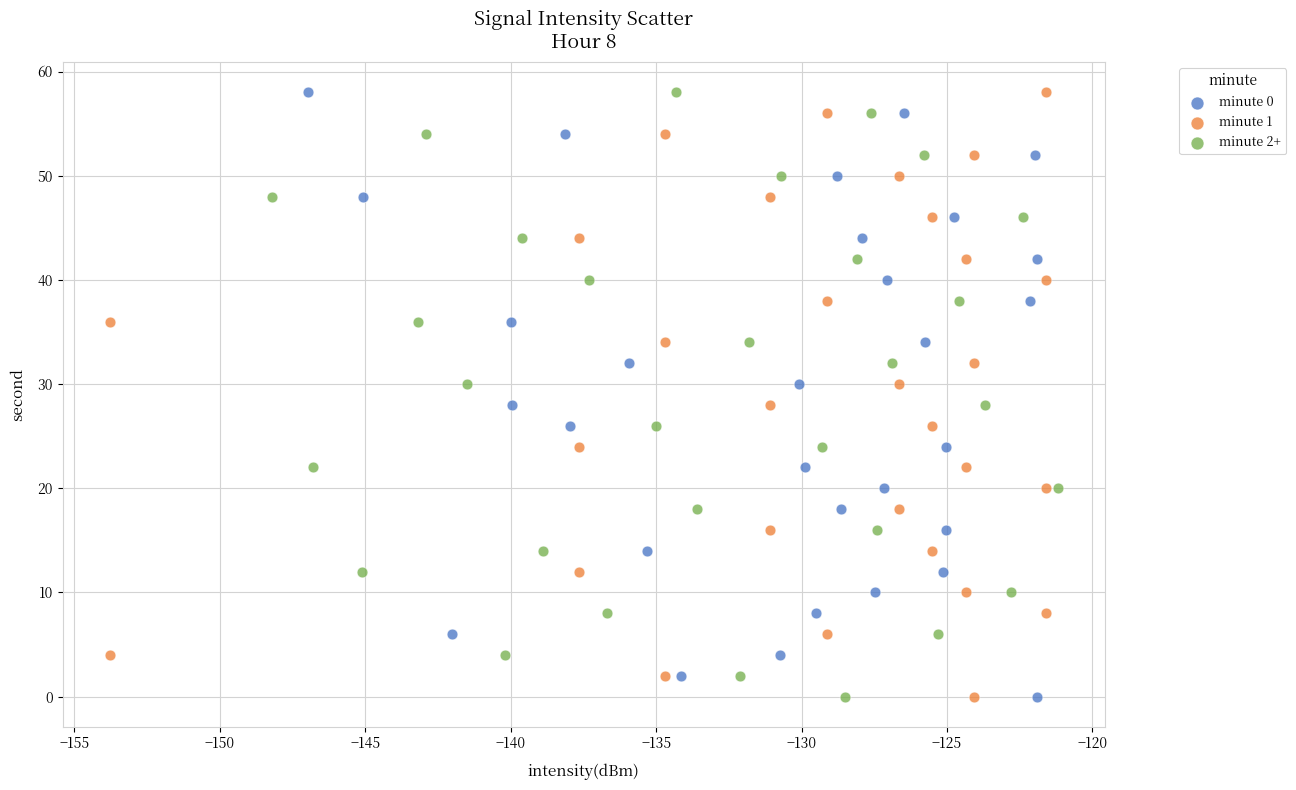

What are all the series names shown in the legend?

minute 0, minute 1, minute 2+